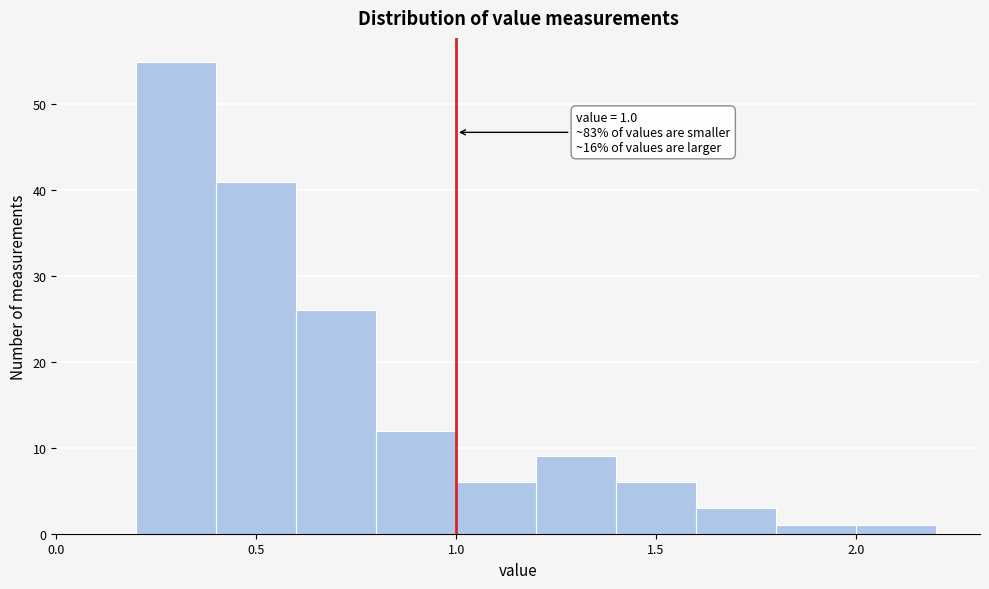

Which range on the x-axis has the tallest bar?

0.2 to 0.4